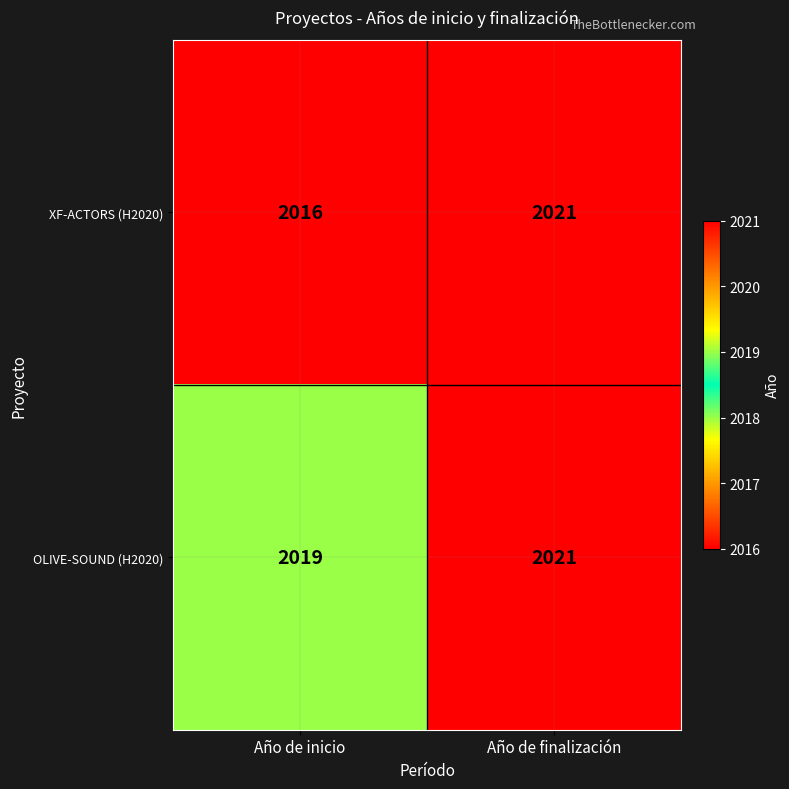

Rank the categories by XF-ACTORS (H2020) value from highest to lowest.

Año de finalización, Año de inicio